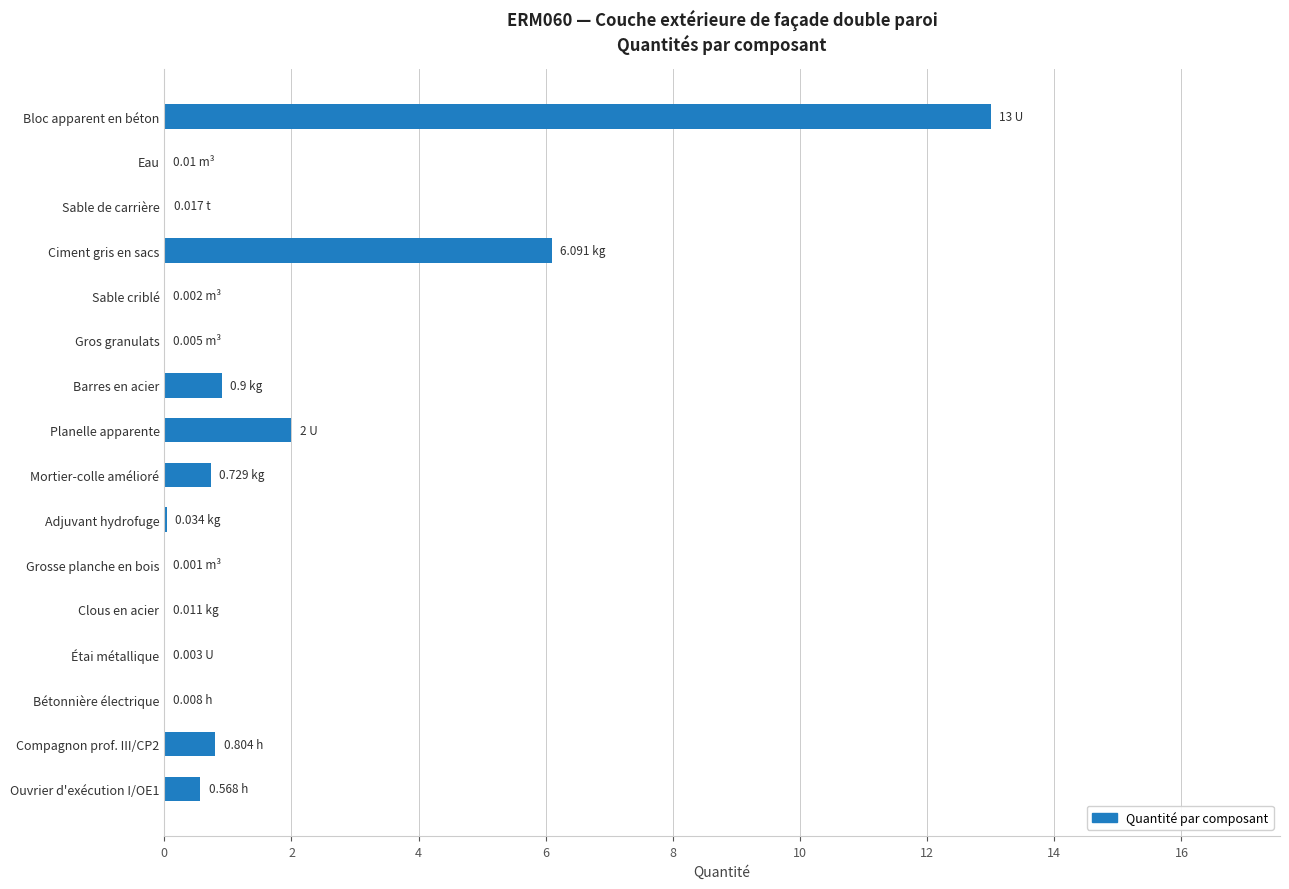

What is the sum of all values?

24.2